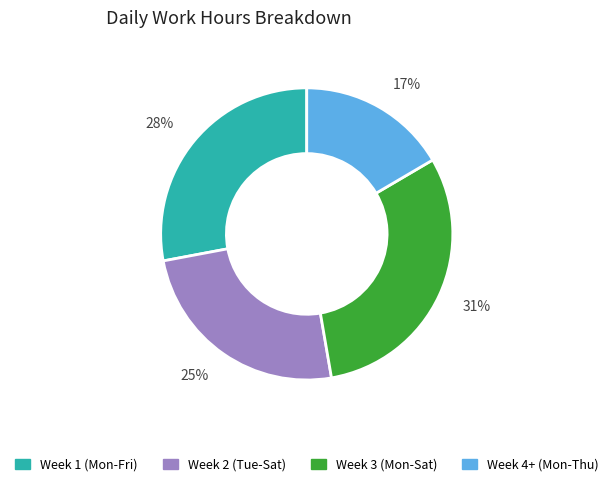

To the nearest percent, what is the average slice percentage?

25%